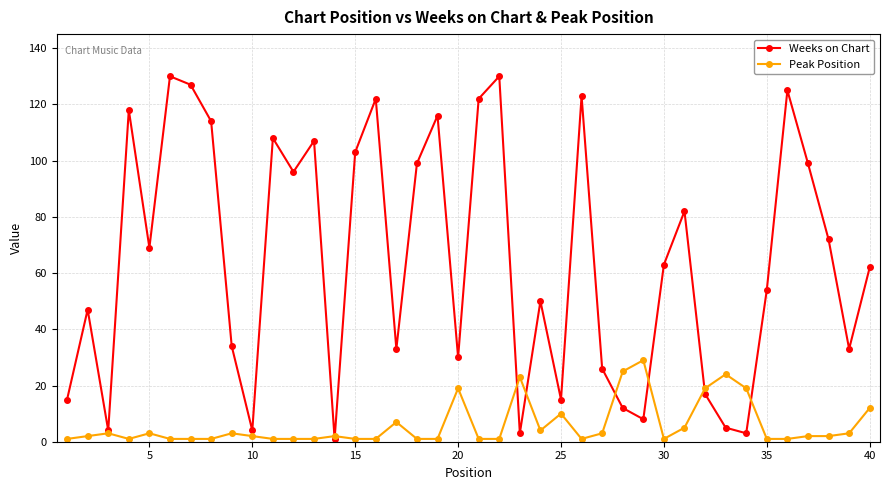

Which series ends up on top after the final intersection of Weeks on Chart and Peak Position?

Weeks on Chart